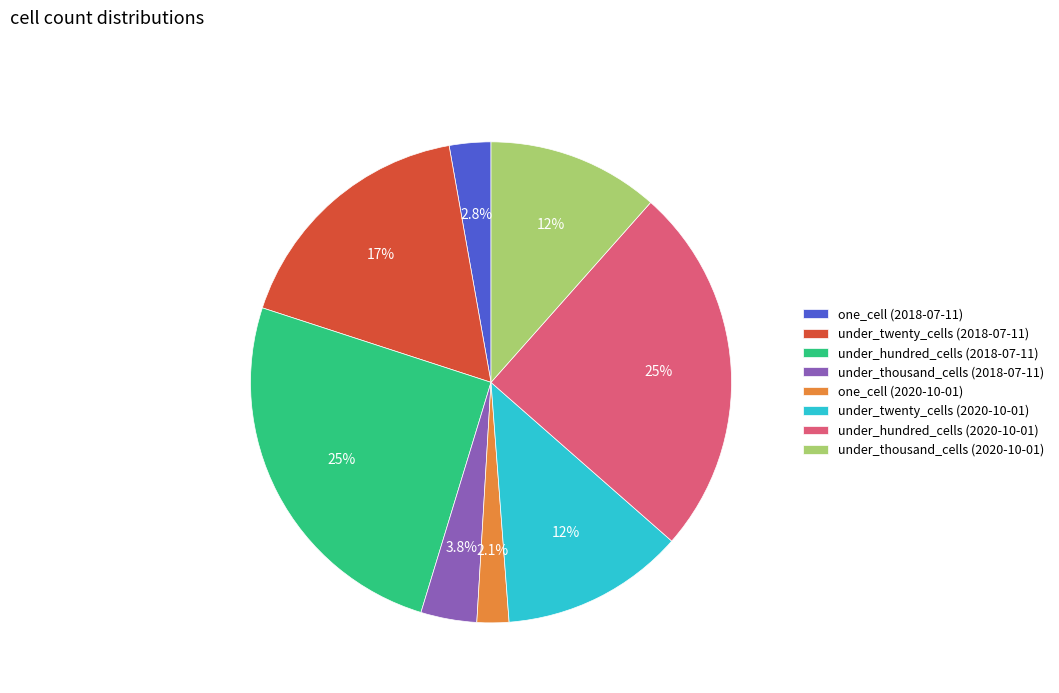

Which has a higher value, under_twenty_cells (2020-10-01) or one_cell (2020-10-01)?

under_twenty_cells (2020-10-01)